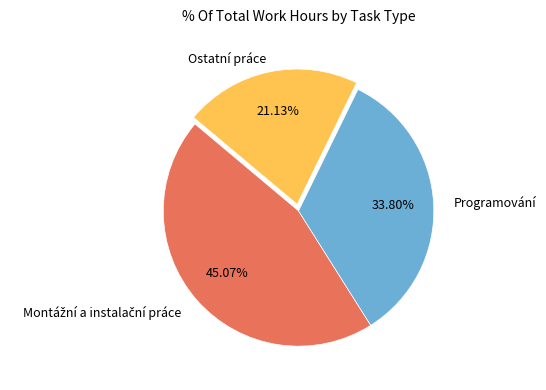

Is there any slice that represents more than half of the pie?

No